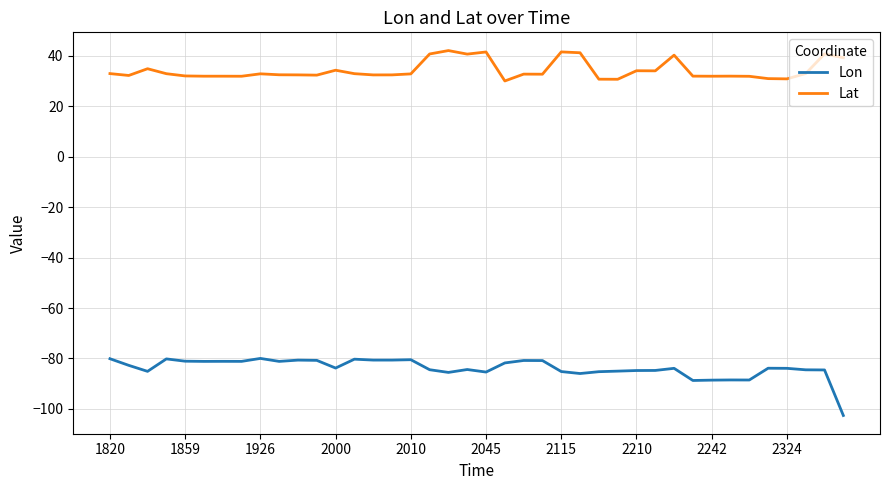

Rank the series by their maximum value, from lowest to highest.

Lon, Lat